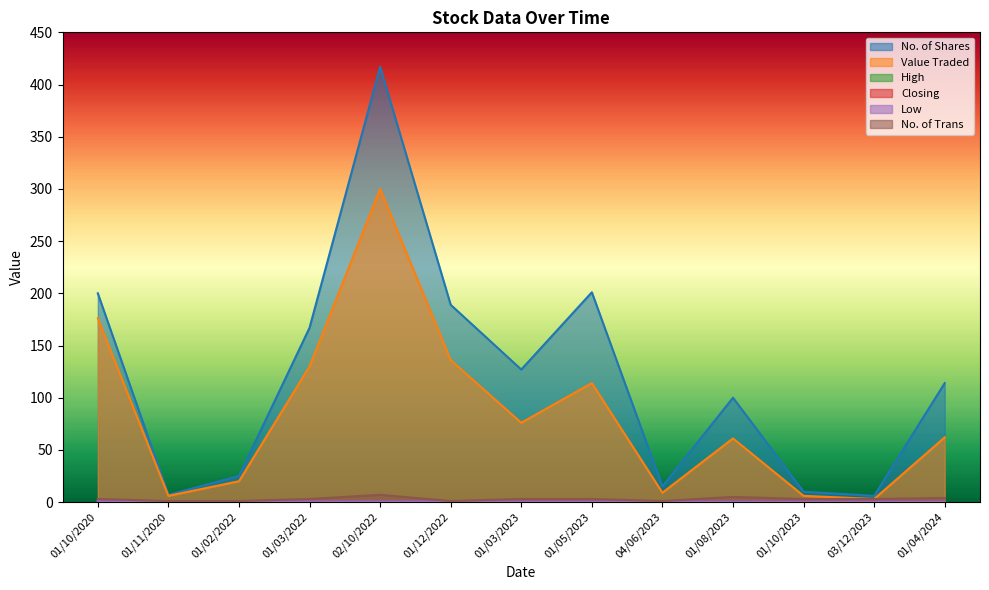

True or false: Value Traded and No. of Shares intersect in this chart.

False